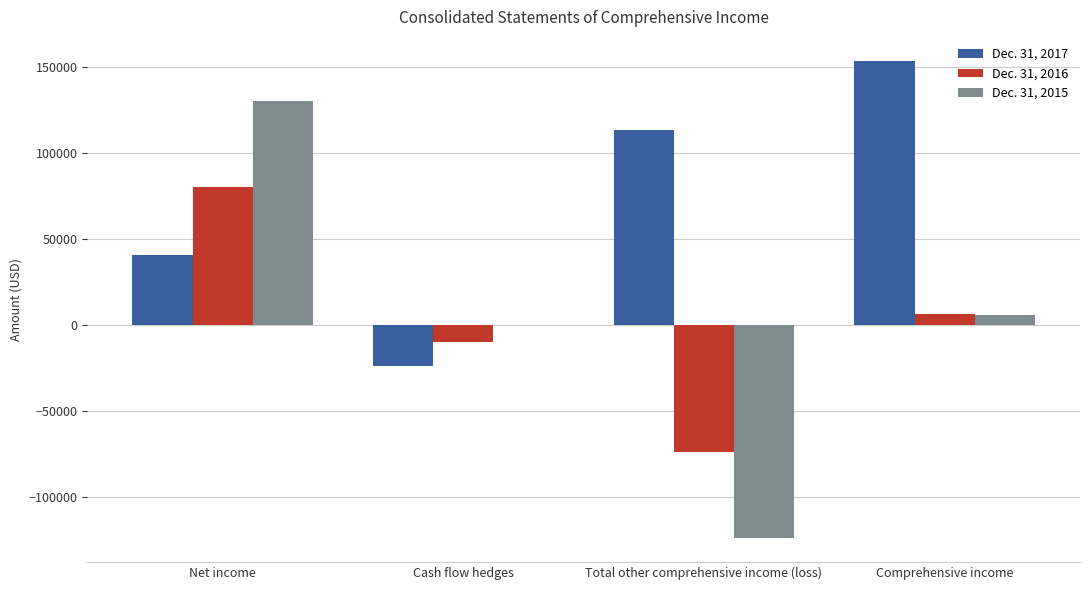

Which category has the highest value in the Dec. 31, 2016 series?

Net income